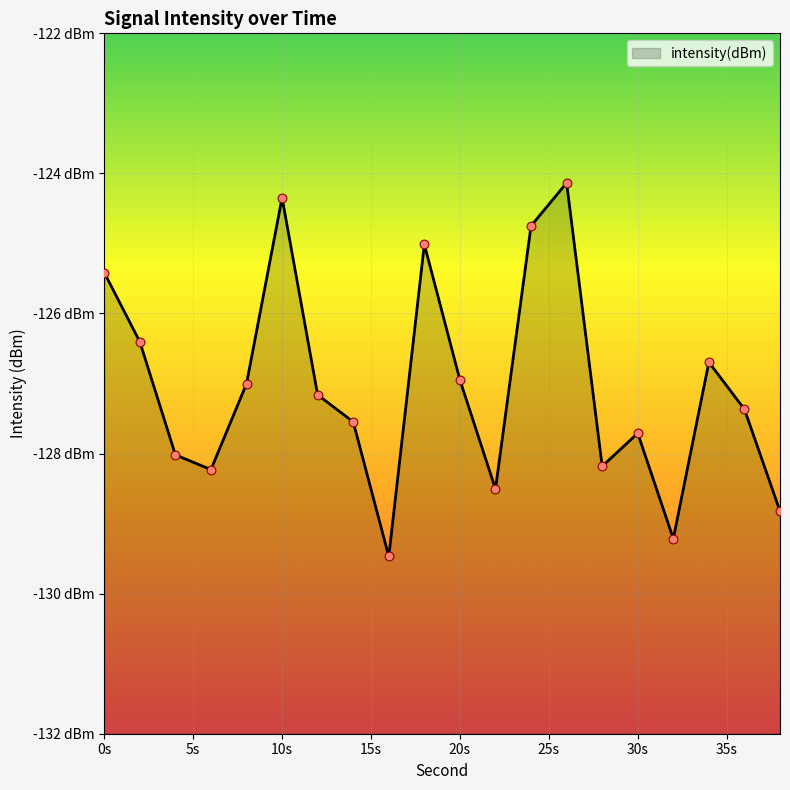

Which has a higher value, 36 or 8?

8